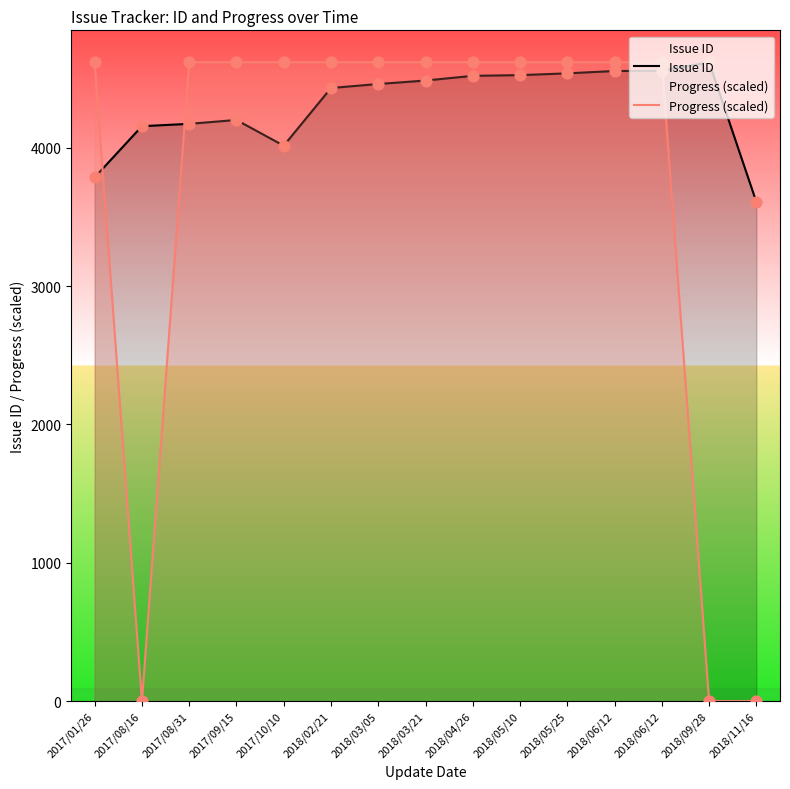

Which series reaches the minimum Y coordinate?

Progress (scaled)